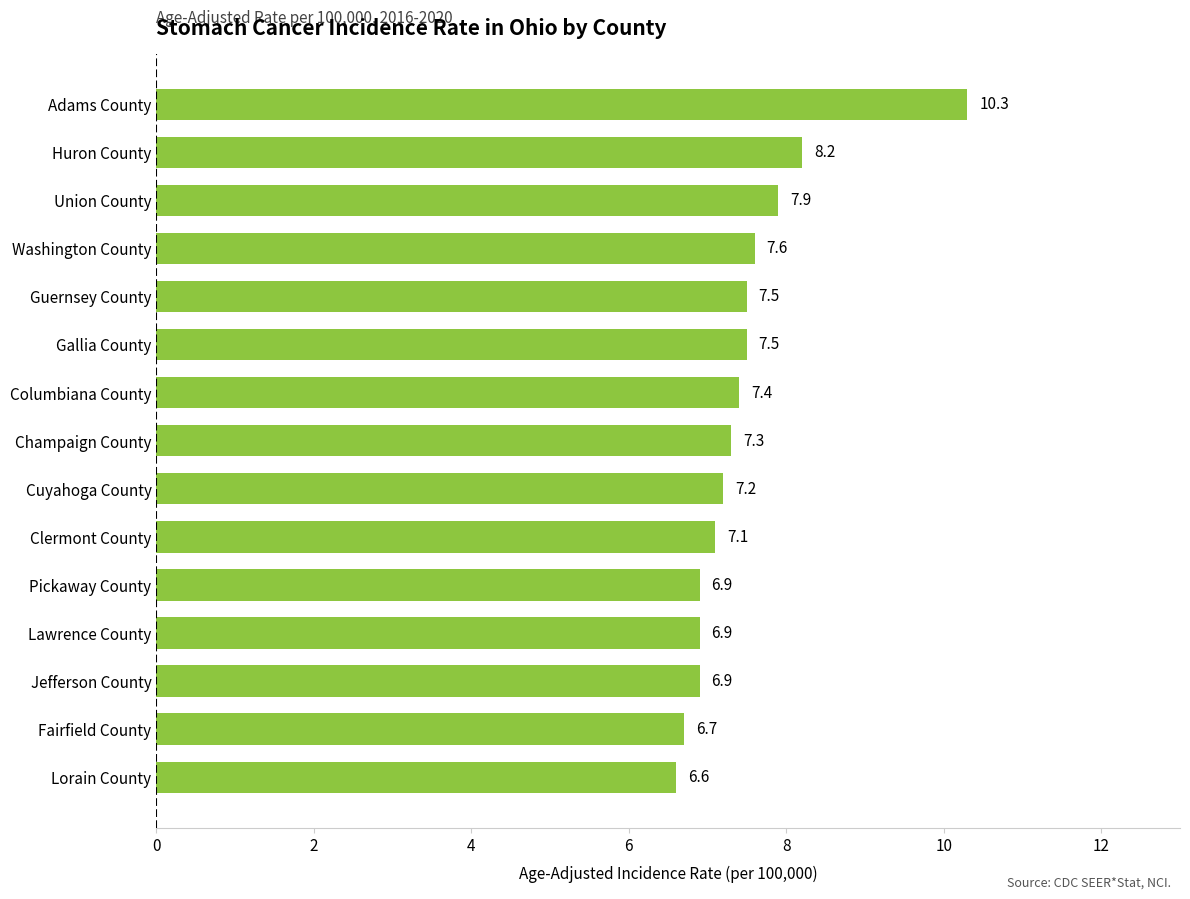

True or false: the data shows 2.9 at Lawrence County.

False